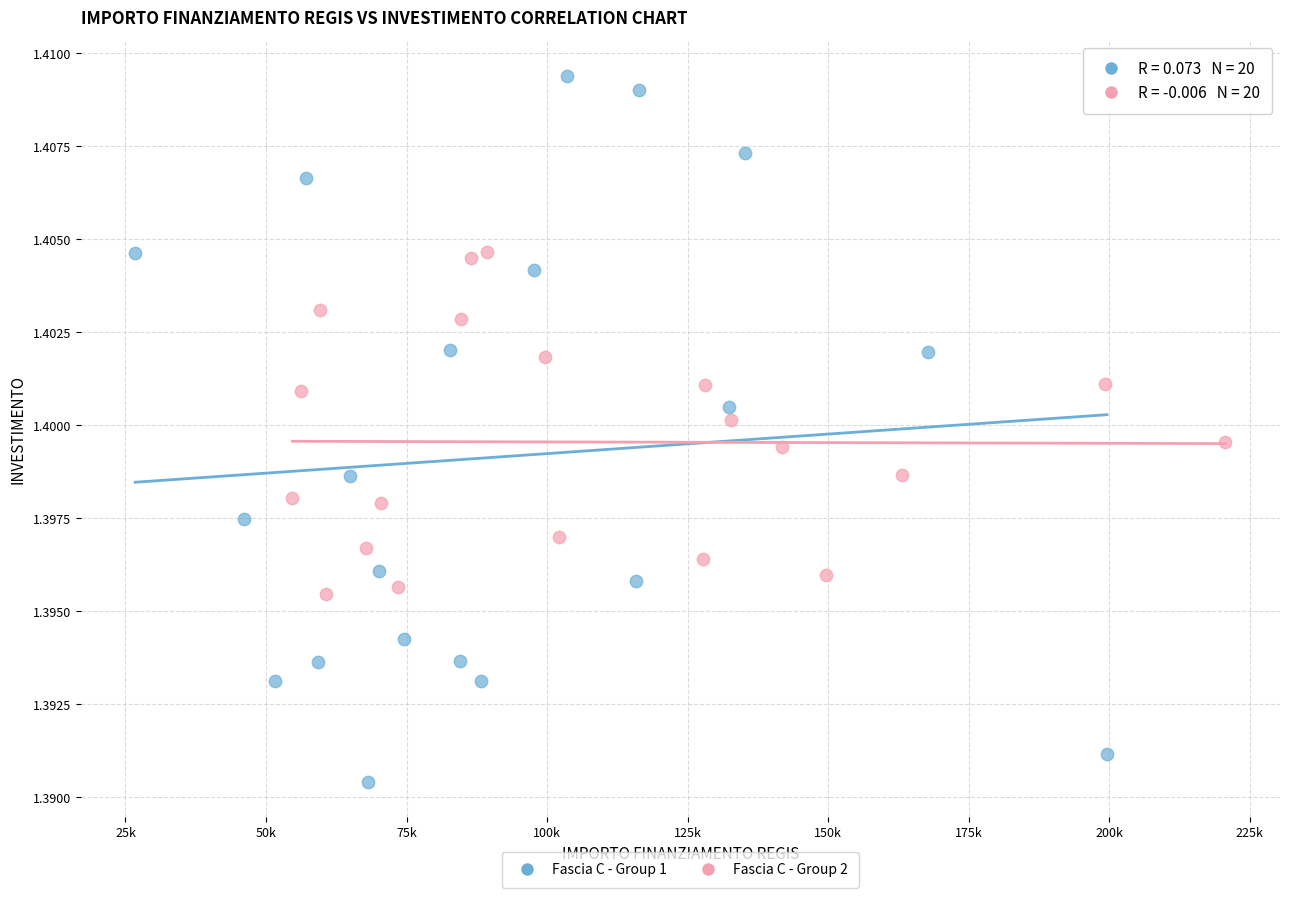

What are all the series names shown in the legend?

Fascia C - Group 1, Fascia C - Group 2